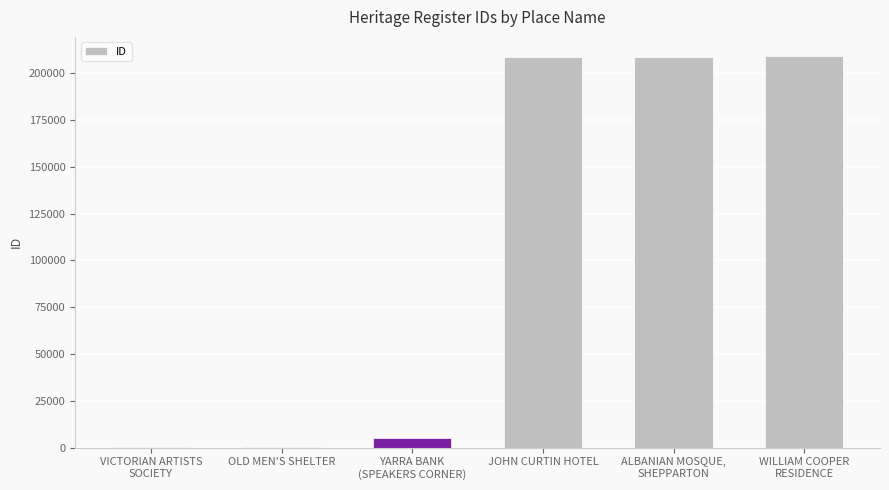

Is it true that the value at VICTORIAN ARTISTS
SOCIETY is 351?

True